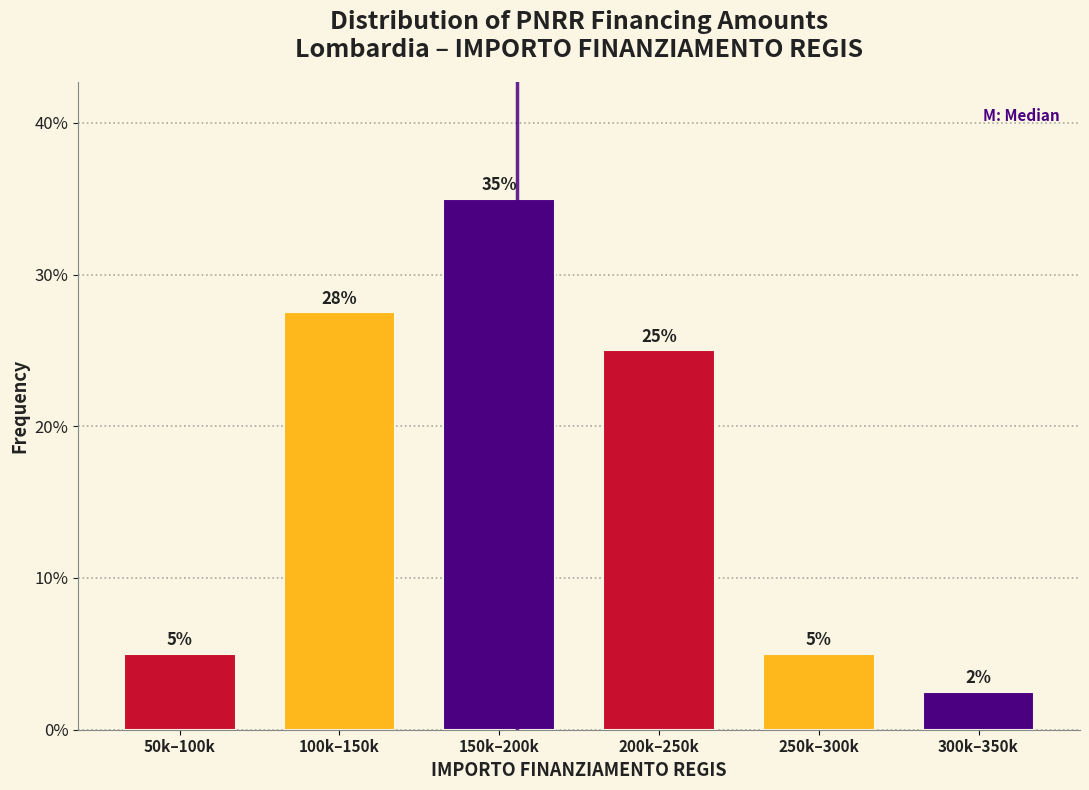

What is the smallest value displayed?

2.5